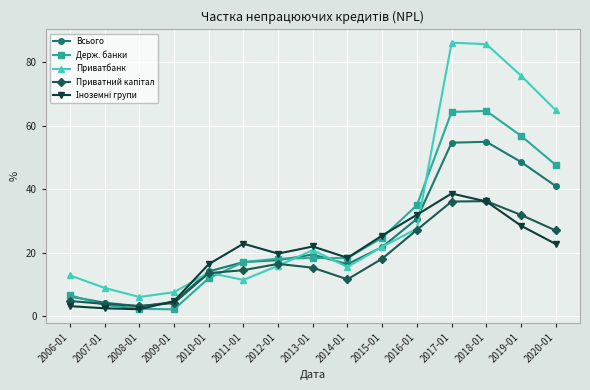

What is the total value across all series at 2019-01?

241.4